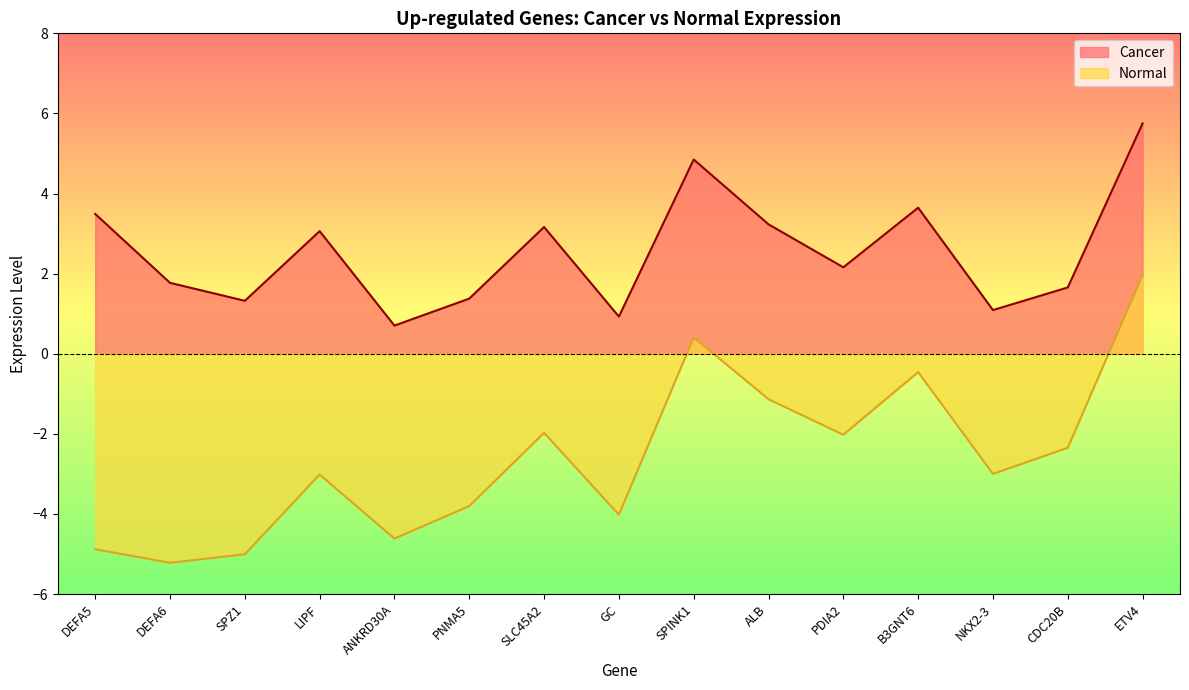

What is the lowest value of the Cancer series?

0.7